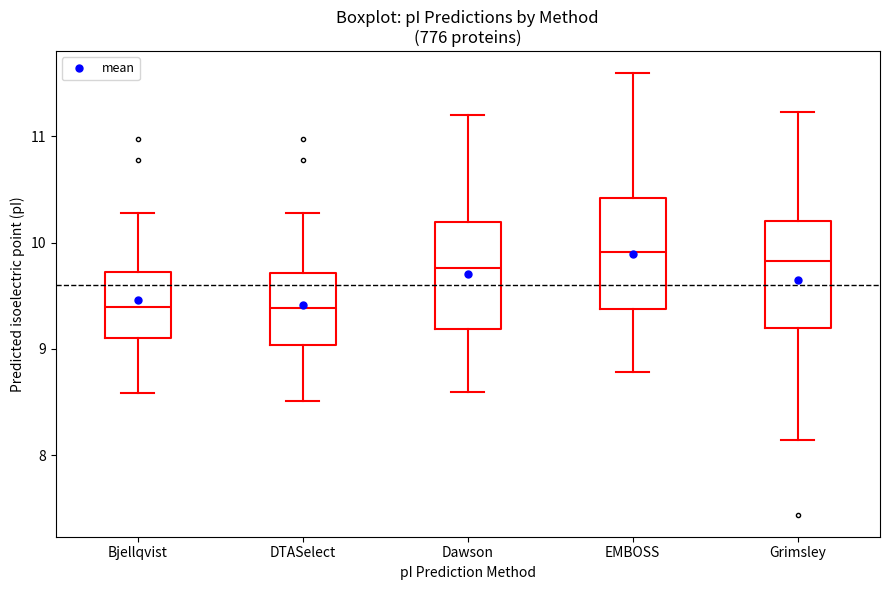

Reading left to right, read every box against the y-axis: the position of its median line, the range the box covers, and the ends of its whiskers. The values are not printed on the chart, so give them approximately, as read against the axis.

Bjellqvist: median 9.4, box 9.1 to 9.7, whiskers 8.6 to 10.3
DTASelect: median 9.4, box 9.0 to 9.7, whiskers 8.5 to 10.3
Dawson: median 9.8, box 9.2 to 10.2, whiskers 8.6 to 11.2
EMBOSS: median 9.9, box 9.4 to 10.4, whiskers 8.8 to 11.6
Grimsley: median 9.8, box 9.2 to 10.2, whiskers 8.1 to 11.2